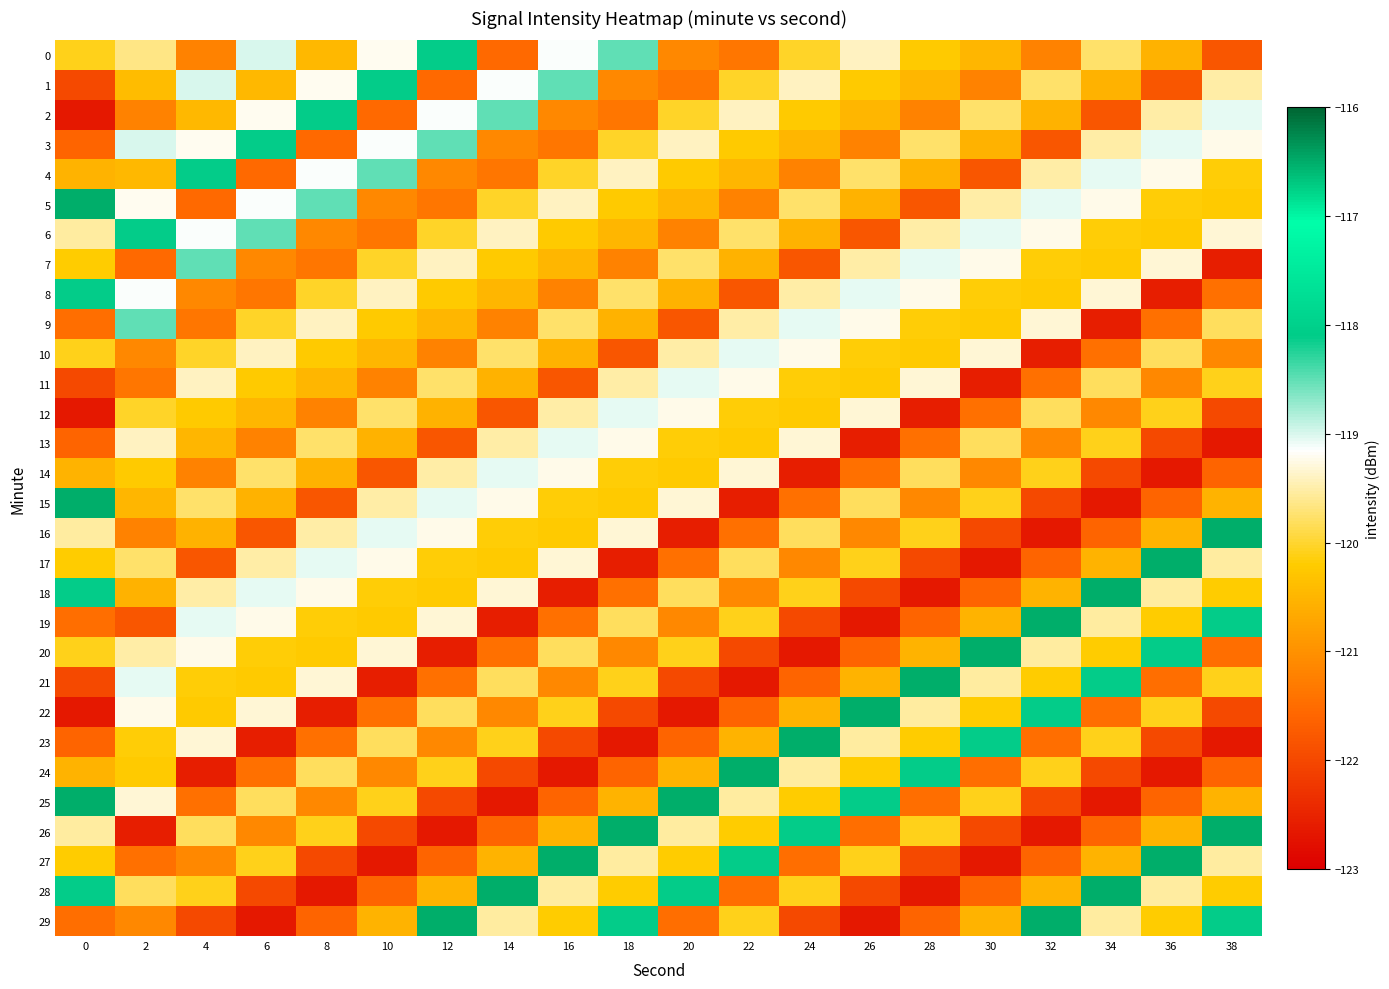

Reading left to right, list all the values displayed in this chart.

0: 0=-120.1	2=-119.6	4=-121.2	6=-119.0	8=-120.5	10=-119.2	12=-118.1	14=-121.5	16=-119.1	18=-118.5	20=-121.1	22=-121.4	24=-120.0	26=-119.4	28=-120.2	30=-120.5	32=-121.2	34=-119.8	36=-120.6	38=-121.8
1: 0=-122.0	2=-120.4	4=-119.0	6=-120.5	8=-119.2	10=-118.1	12=-121.5	14=-119.1	16=-118.5	18=-121.1	20=-121.4	22=-120.0	24=-119.4	26=-120.2	28=-120.5	30=-121.2	32=-119.8	34=-120.6	36=-121.8	38=-119.5
2: 0=-122.6	2=-121.2	4=-120.5	6=-119.2	8=-118.1	10=-121.5	12=-119.1	14=-118.5	16=-121.1	18=-121.4	20=-120.0	22=-119.4	24=-120.2	26=-120.5	28=-121.2	30=-119.8	32=-120.6	34=-121.8	36=-119.5	38=-119.0
3: 0=-121.6	2=-119.0	4=-119.2	6=-118.1	8=-121.5	10=-119.1	12=-118.5	14=-121.1	16=-121.4	18=-120.0	20=-119.4	22=-120.2	24=-120.5	26=-121.2	28=-119.8	30=-120.6	32=-121.8	34=-119.5	36=-119.0	38=-119.2
4: 0=-120.5	2=-120.5	4=-118.1	6=-121.5	8=-119.1	10=-118.5	12=-121.1	14=-121.4	16=-120.0	18=-119.4	20=-120.2	22=-120.5	24=-121.2	26=-119.8	28=-120.6	30=-121.8	32=-119.5	34=-119.0	36=-119.2	38=-120.2
5: 0=-116.5	2=-119.2	4=-121.5	6=-119.1	8=-118.5	10=-121.1	12=-121.4	14=-120.0	16=-119.4	18=-120.2	20=-120.5	22=-121.2	24=-119.8	26=-120.6	28=-121.8	30=-119.5	32=-119.0	34=-119.2	36=-120.2	38=-120.2
6: 0=-119.5	2=-118.1	4=-119.1	6=-118.5	8=-121.1	10=-121.4	12=-120.0	14=-119.4	16=-120.2	18=-120.5	20=-121.2	22=-119.8	24=-120.6	26=-121.8	28=-119.5	30=-119.0	32=-119.2	34=-120.2	36=-120.2	38=-119.3
7: 0=-120.2	2=-121.5	4=-118.5	6=-121.1	8=-121.4	10=-120.0	12=-119.4	14=-120.2	16=-120.5	18=-121.2	20=-119.8	22=-120.6	24=-121.8	26=-119.5	28=-119.0	30=-119.2	32=-120.2	34=-120.2	36=-119.3	38=-122.6
8: 0=-118.1	2=-119.1	4=-121.1	6=-121.4	8=-120.0	10=-119.4	12=-120.2	14=-120.5	16=-121.2	18=-119.8	20=-120.6	22=-121.8	24=-119.5	26=-119.0	28=-119.2	30=-120.2	32=-120.2	34=-119.3	36=-122.6	38=-121.5
9: 0=-121.5	2=-118.5	4=-121.4	6=-120.0	8=-119.4	10=-120.2	12=-120.5	14=-121.2	16=-119.8	18=-120.6	20=-121.8	22=-119.5	24=-119.0	26=-119.2	28=-120.2	30=-120.2	32=-119.3	34=-122.6	36=-121.5	38=-119.8
10: 0=-120.1	2=-121.1	4=-120.0	6=-119.4	8=-120.2	10=-120.5	12=-121.2	14=-119.8	16=-120.6	18=-121.8	20=-119.5	22=-119.0	24=-119.2	26=-120.2	28=-120.2	30=-119.3	32=-122.6	34=-121.5	36=-119.8	38=-121.1
11: 0=-122.0	2=-121.4	4=-119.4	6=-120.2	8=-120.5	10=-121.2	12=-119.8	14=-120.6	16=-121.8	18=-119.5	20=-119.0	22=-119.2	24=-120.2	26=-120.2	28=-119.3	30=-122.6	32=-121.5	34=-119.8	36=-121.1	38=-120.1
12: 0=-122.6	2=-120.0	4=-120.2	6=-120.5	8=-121.2	10=-119.8	12=-120.6	14=-121.8	16=-119.5	18=-119.0	20=-119.2	22=-120.2	24=-120.2	26=-119.3	28=-122.6	30=-121.5	32=-119.8	34=-121.1	36=-120.1	38=-122.0
13: 0=-121.6	2=-119.4	4=-120.5	6=-121.2	8=-119.8	10=-120.6	12=-121.8	14=-119.5	16=-119.0	18=-119.2	20=-120.2	22=-120.2	24=-119.3	26=-122.6	28=-121.5	30=-119.8	32=-121.1	34=-120.1	36=-122.0	38=-122.6
14: 0=-120.5	2=-120.2	4=-121.2	6=-119.8	8=-120.6	10=-121.8	12=-119.5	14=-119.0	16=-119.2	18=-120.2	20=-120.2	22=-119.3	24=-122.6	26=-121.5	28=-119.8	30=-121.1	32=-120.1	34=-122.0	36=-122.6	38=-121.6
15: 0=-116.5	2=-120.5	4=-119.8	6=-120.6	8=-121.8	10=-119.5	12=-119.0	14=-119.2	16=-120.2	18=-120.2	20=-119.3	22=-122.6	24=-121.5	26=-119.8	28=-121.1	30=-120.1	32=-122.0	34=-122.6	36=-121.6	38=-120.5
16: 0=-119.5	2=-121.2	4=-120.6	6=-121.8	8=-119.5	10=-119.0	12=-119.2	14=-120.2	16=-120.2	18=-119.3	20=-122.6	22=-121.5	24=-119.8	26=-121.1	28=-120.1	30=-122.0	32=-122.6	34=-121.6	36=-120.5	38=-116.5
17: 0=-120.2	2=-119.8	4=-121.8	6=-119.5	8=-119.0	10=-119.2	12=-120.2	14=-120.2	16=-119.3	18=-122.6	20=-121.5	22=-119.8	24=-121.1	26=-120.1	28=-122.0	30=-122.6	32=-121.6	34=-120.5	36=-116.5	38=-119.5
18: 0=-118.1	2=-120.6	4=-119.5	6=-119.0	8=-119.2	10=-120.2	12=-120.2	14=-119.3	16=-122.6	18=-121.5	20=-119.8	22=-121.1	24=-120.1	26=-122.0	28=-122.6	30=-121.6	32=-120.5	34=-116.5	36=-119.5	38=-120.2
19: 0=-121.5	2=-121.8	4=-119.0	6=-119.2	8=-120.2	10=-120.2	12=-119.3	14=-122.6	16=-121.5	18=-119.8	20=-121.1	22=-120.1	24=-122.0	26=-122.6	28=-121.6	30=-120.5	32=-116.5	34=-119.5	36=-120.2	38=-118.1
20: 0=-120.1	2=-119.5	4=-119.2	6=-120.2	8=-120.2	10=-119.3	12=-122.6	14=-121.5	16=-119.8	18=-121.1	20=-120.1	22=-122.0	24=-122.6	26=-121.6	28=-120.5	30=-116.5	32=-119.5	34=-120.2	36=-118.1	38=-121.5
21: 0=-122.0	2=-119.0	4=-120.2	6=-120.2	8=-119.3	10=-122.6	12=-121.5	14=-119.8	16=-121.1	18=-120.1	20=-122.0	22=-122.6	24=-121.6	26=-120.5	28=-116.5	30=-119.5	32=-120.2	34=-118.1	36=-121.5	38=-120.1
22: 0=-122.6	2=-119.2	4=-120.2	6=-119.3	8=-122.6	10=-121.5	12=-119.8	14=-121.1	16=-120.1	18=-122.0	20=-122.6	22=-121.6	24=-120.5	26=-116.5	28=-119.5	30=-120.2	32=-118.1	34=-121.5	36=-120.1	38=-122.0
23: 0=-121.6	2=-120.2	4=-119.3	6=-122.6	8=-121.5	10=-119.8	12=-121.1	14=-120.1	16=-122.0	18=-122.6	20=-121.6	22=-120.5	24=-116.5	26=-119.5	28=-120.2	30=-118.1	32=-121.5	34=-120.1	36=-122.0	38=-122.6
24: 0=-120.5	2=-120.2	4=-122.6	6=-121.5	8=-119.8	10=-121.1	12=-120.1	14=-122.0	16=-122.6	18=-121.6	20=-120.5	22=-116.5	24=-119.5	26=-120.2	28=-118.1	30=-121.5	32=-120.1	34=-122.0	36=-122.6	38=-121.6
25: 0=-116.5	2=-119.3	4=-121.5	6=-119.8	8=-121.1	10=-120.1	12=-122.0	14=-122.6	16=-121.6	18=-120.5	20=-116.5	22=-119.5	24=-120.2	26=-118.1	28=-121.5	30=-120.1	32=-122.0	34=-122.6	36=-121.6	38=-120.5
26: 0=-119.5	2=-122.6	4=-119.8	6=-121.1	8=-120.1	10=-122.0	12=-122.6	14=-121.6	16=-120.5	18=-116.5	20=-119.5	22=-120.2	24=-118.1	26=-121.5	28=-120.1	30=-122.0	32=-122.6	34=-121.6	36=-120.5	38=-116.5
27: 0=-120.2	2=-121.5	4=-121.1	6=-120.1	8=-122.0	10=-122.6	12=-121.6	14=-120.5	16=-116.5	18=-119.5	20=-120.2	22=-118.1	24=-121.5	26=-120.1	28=-122.0	30=-122.6	32=-121.6	34=-120.5	36=-116.5	38=-119.5
28: 0=-118.1	2=-119.8	4=-120.1	6=-122.0	8=-122.6	10=-121.6	12=-120.5	14=-116.5	16=-119.5	18=-120.2	20=-118.1	22=-121.5	24=-120.1	26=-122.0	28=-122.6	30=-121.6	32=-120.5	34=-116.5	36=-119.5	38=-120.2
29: 0=-121.5	2=-121.1	4=-122.0	6=-122.6	8=-121.6	10=-120.5	12=-116.5	14=-119.5	16=-120.2	18=-118.1	20=-121.5	22=-120.1	24=-122.0	26=-122.6	28=-121.6	30=-120.5	32=-116.5	34=-119.5	36=-120.2	38=-118.1